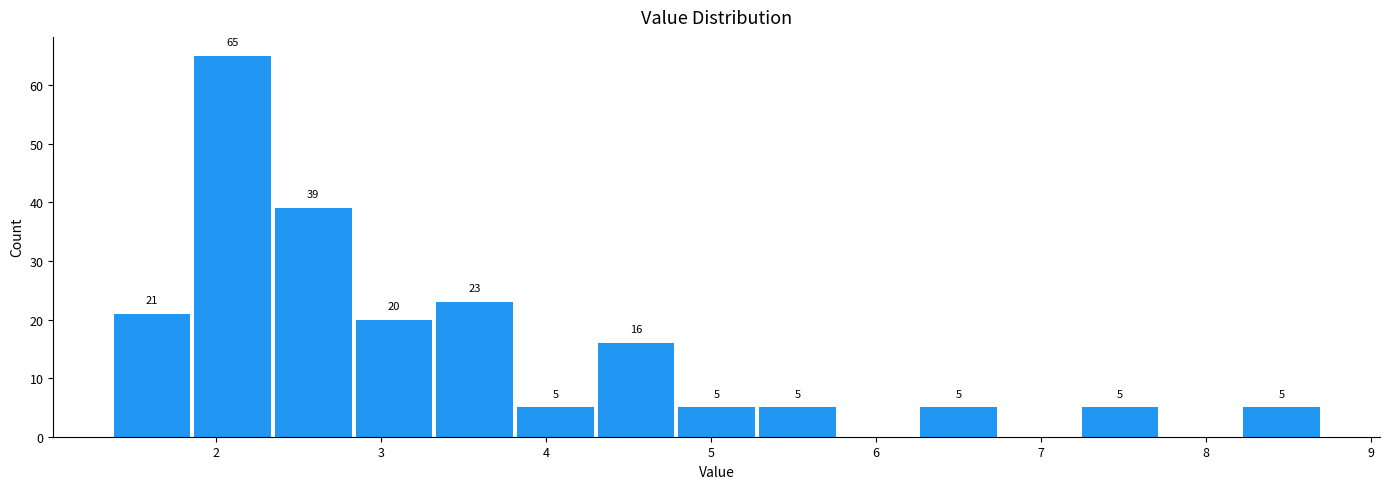

Which range on the x-axis has the tallest bar?

1.9 to 2.3